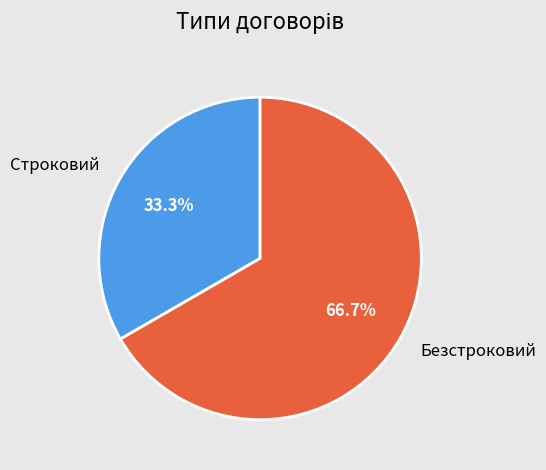

How many slices are in this pie chart?

2